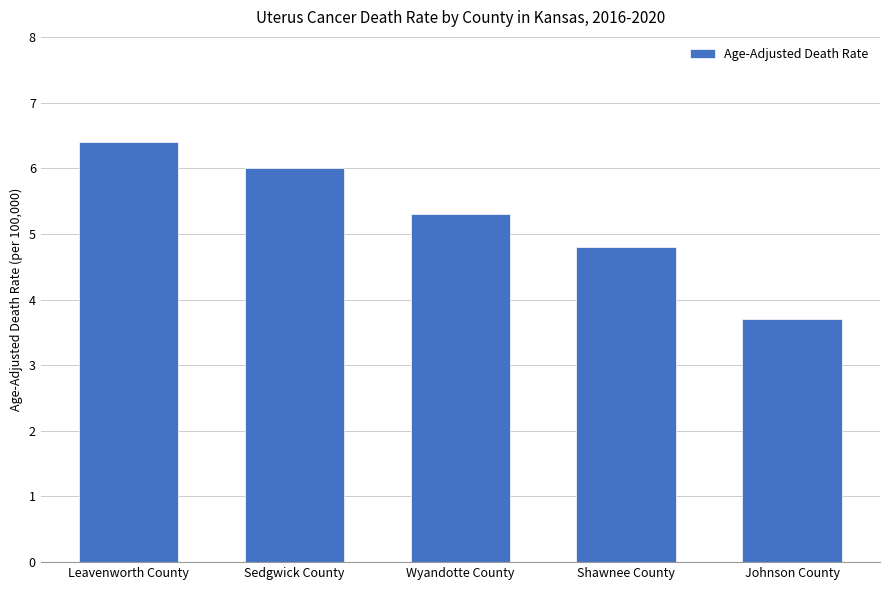

What is the greatest value displayed?

6.4